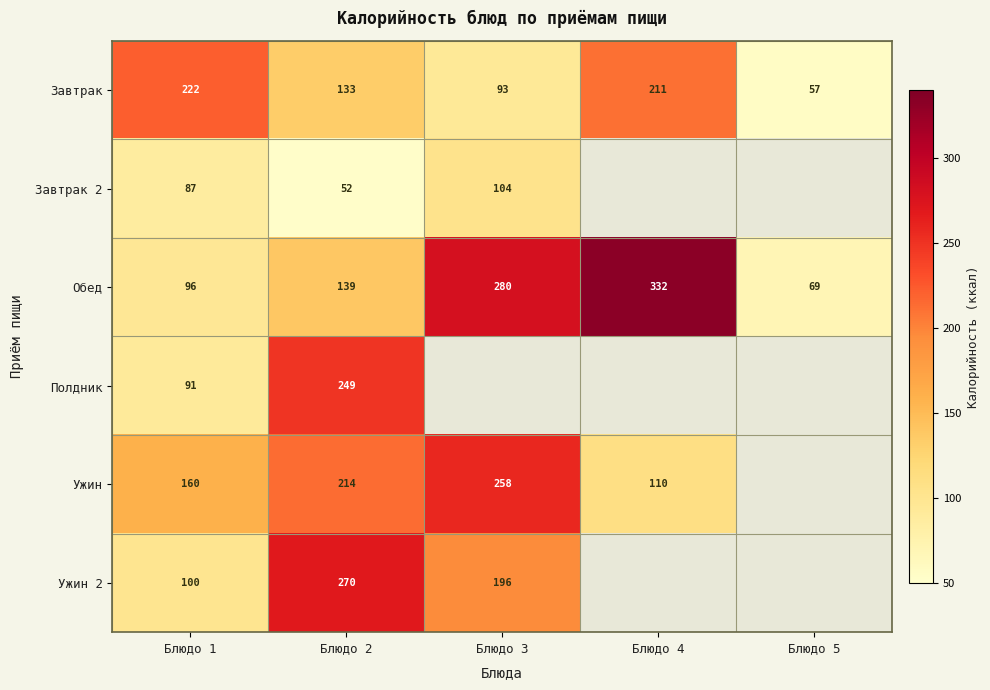

Is it true that Завтрак equals 30.6 at Блюдо 5?

False